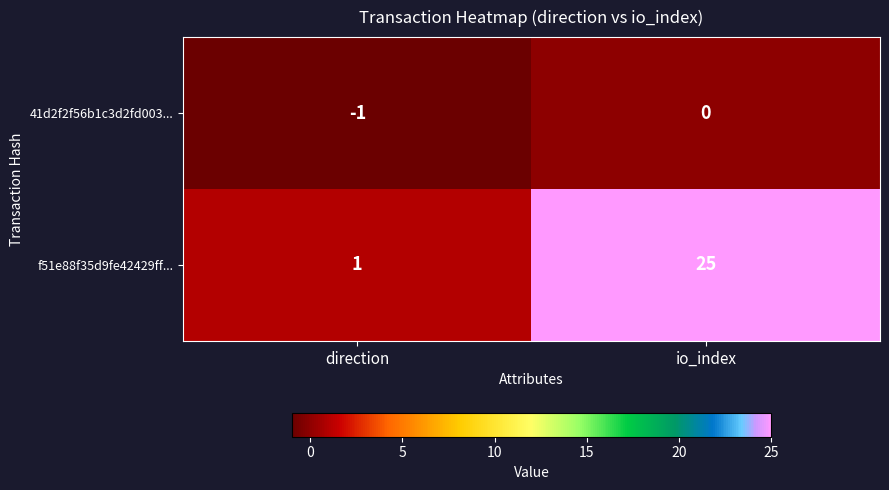

What is the difference between the highest and lowest values at direction?

2